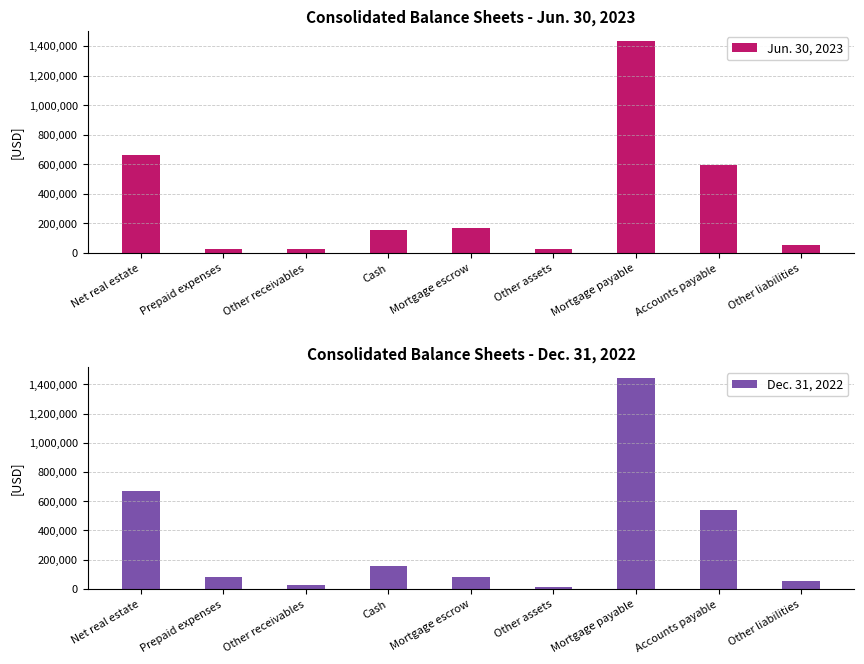

The value of Jun. 30, 2023 at Net real estate is 1173925. True or false?

False